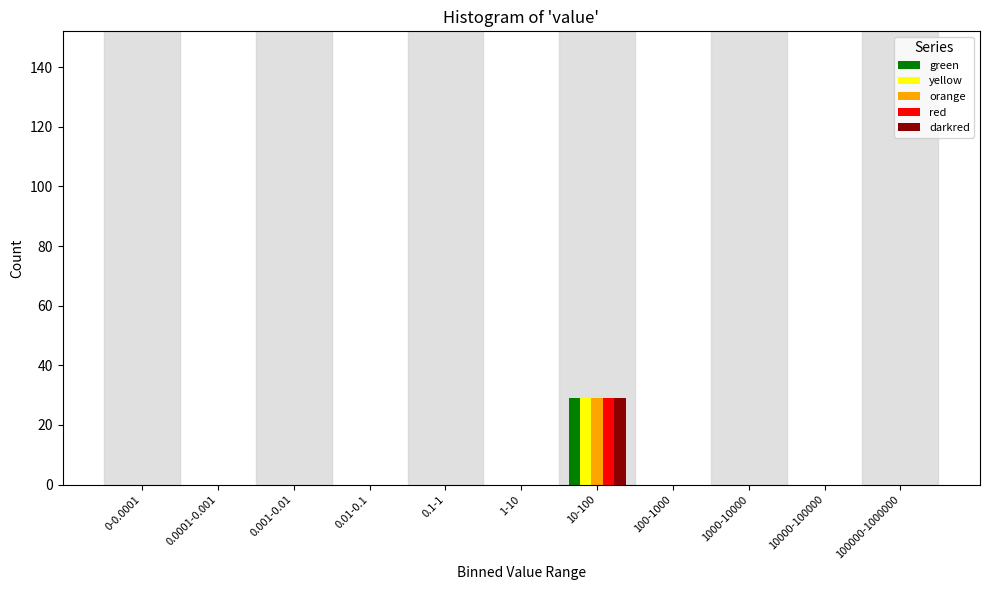

The red series shows 0 at 10000-100000. True or false?

True